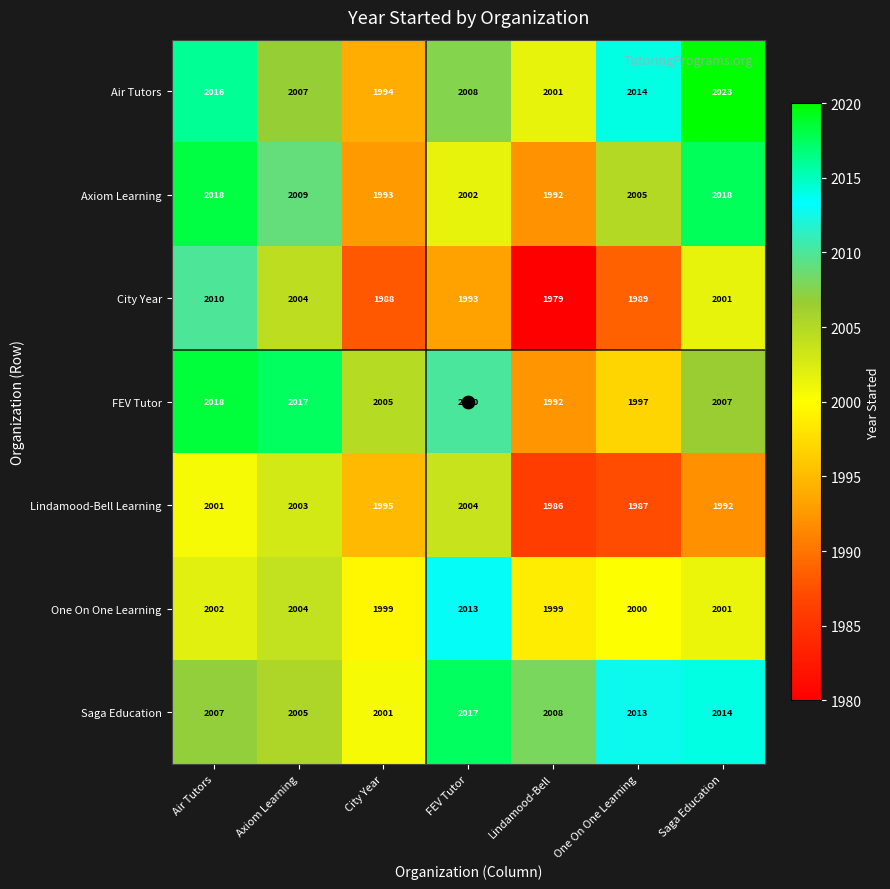

The Air Tutors series shows 774 at One On One Learning. True or false?

False